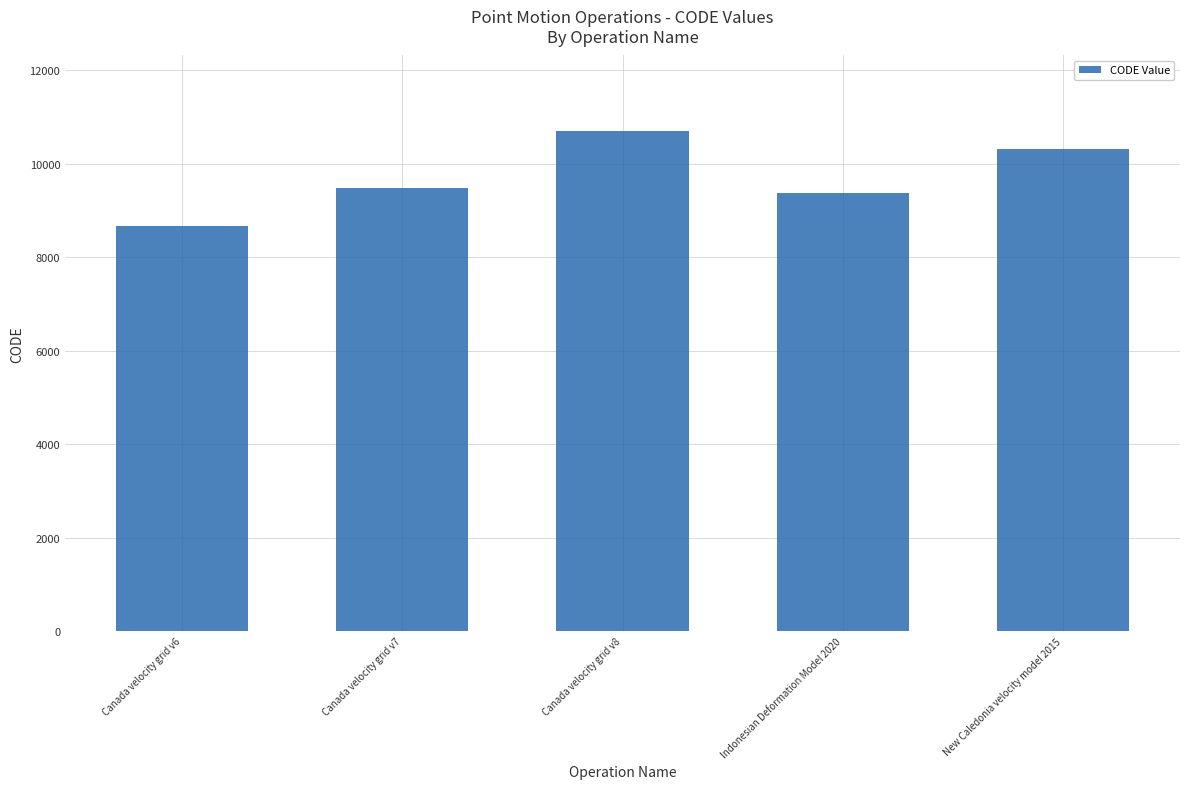

What is the approximate value at Canada velocity grid v8?

10707